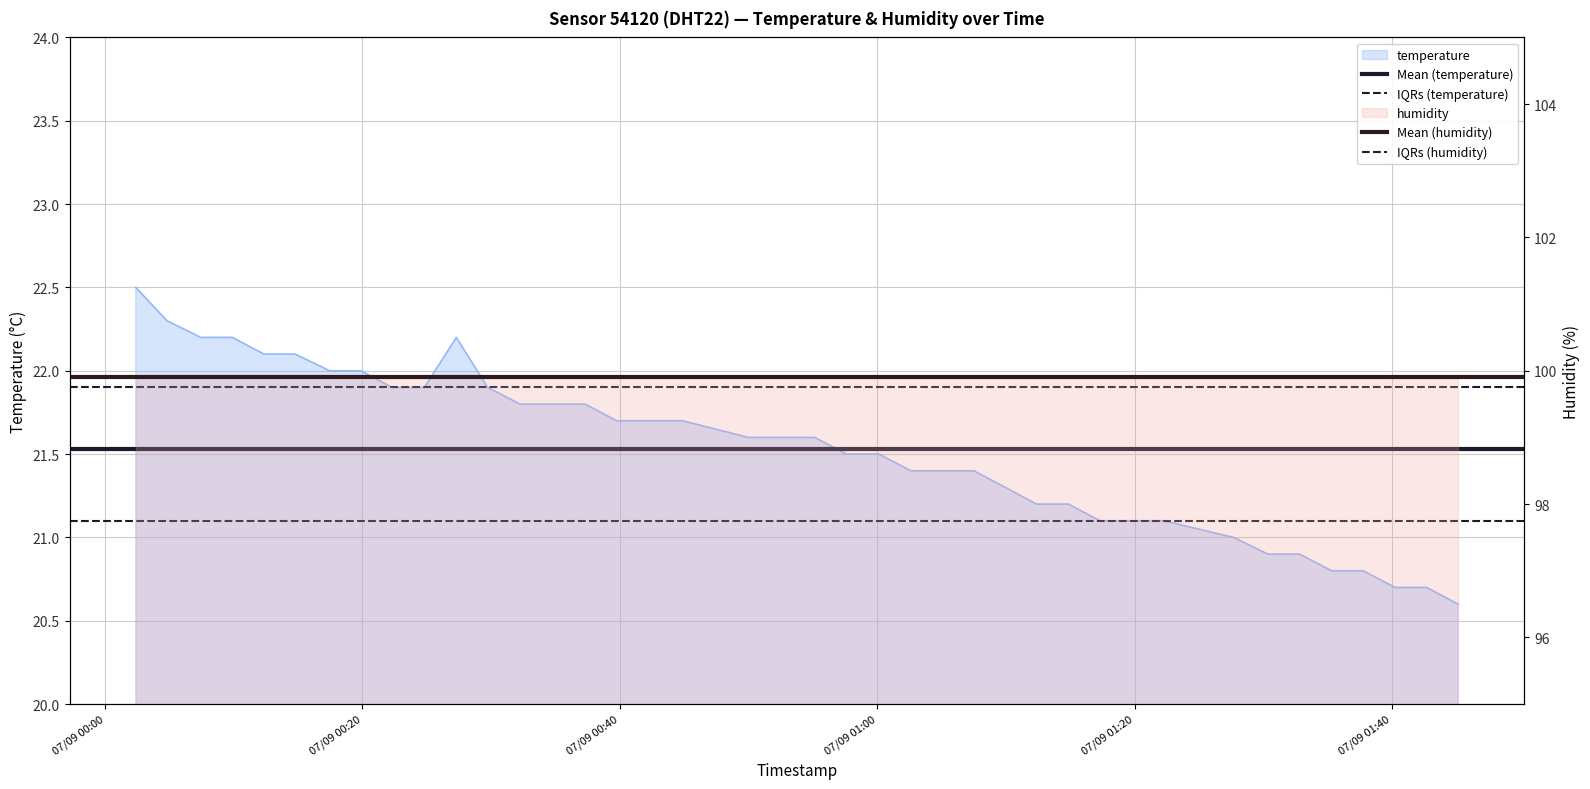

Rank the series at 07/09 00:00 from highest to lowest value.

Mean (humidity), IQRs (humidity), Mean (temperature), IQRs (temperature)